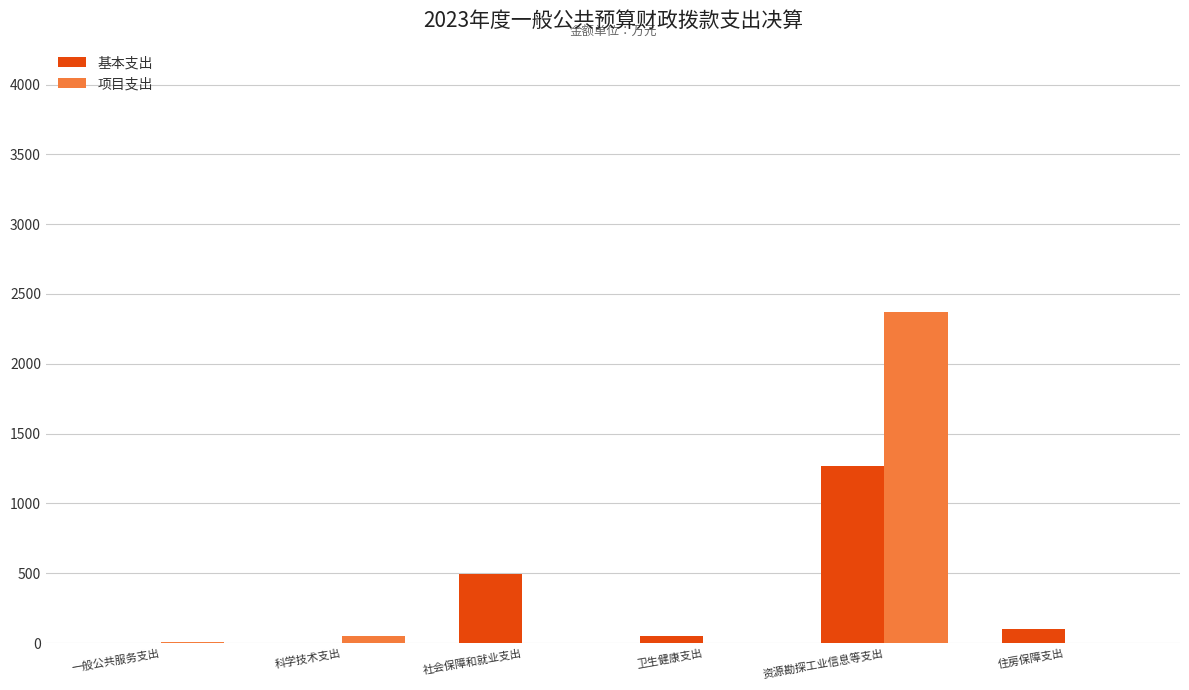

Is the value of 基本支出 at 资源勘探工业信息等支出 greater than the value of 项目支出 at 卫生健康支出?

Yes